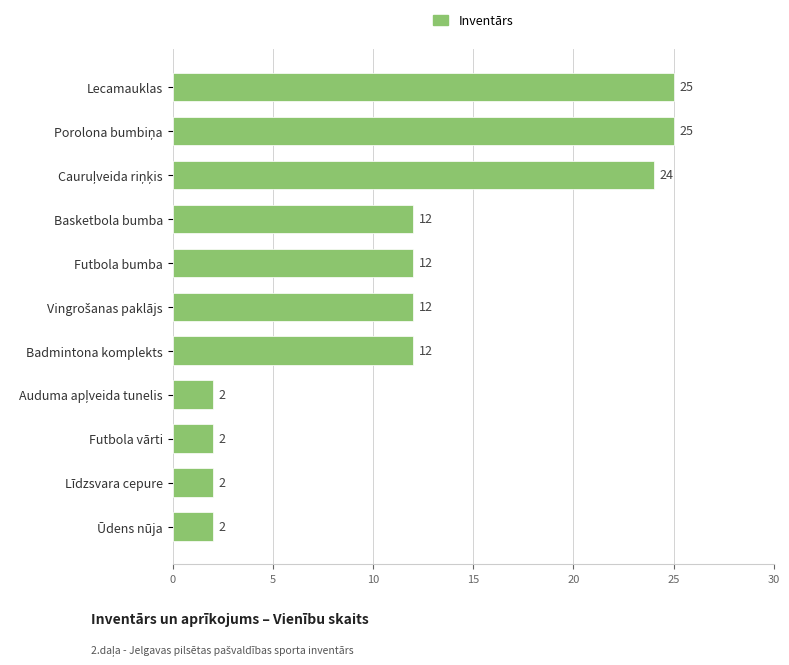

How many data points are less than 12?

4